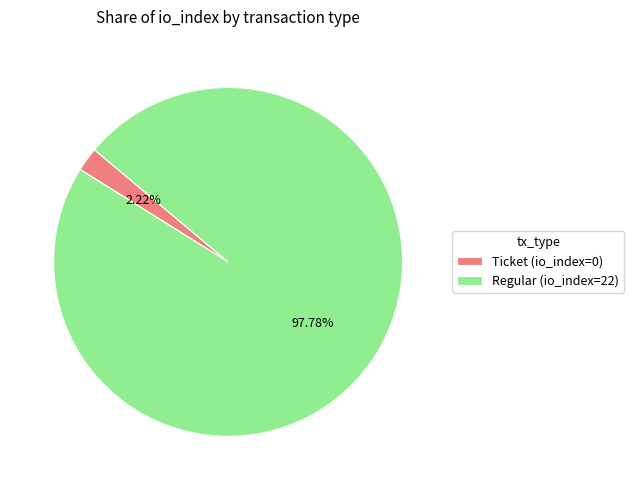

To the nearest percent, what is the difference between the largest and smallest slice percentages?

96%